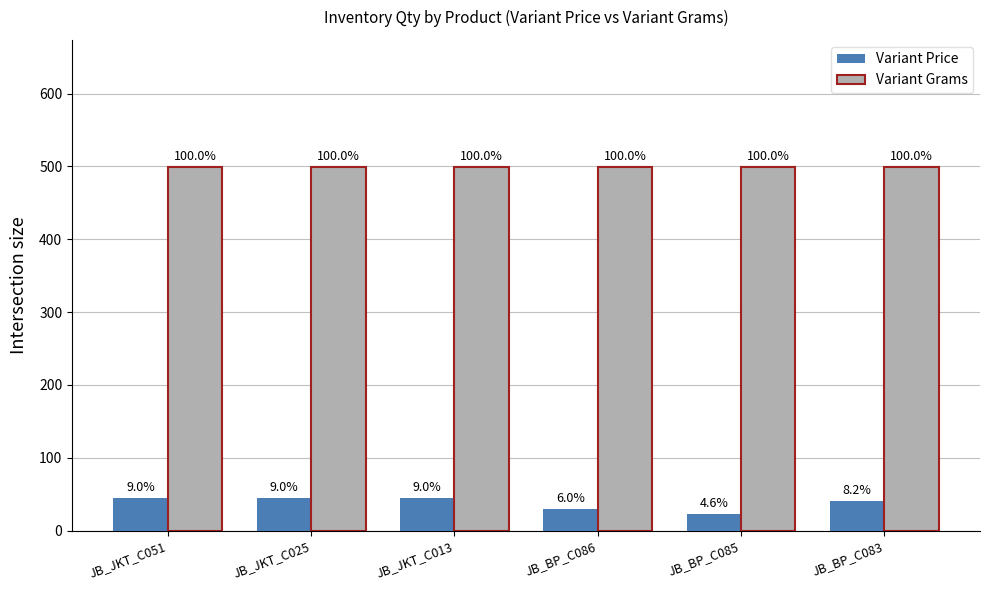

How many bars are there in total?

12